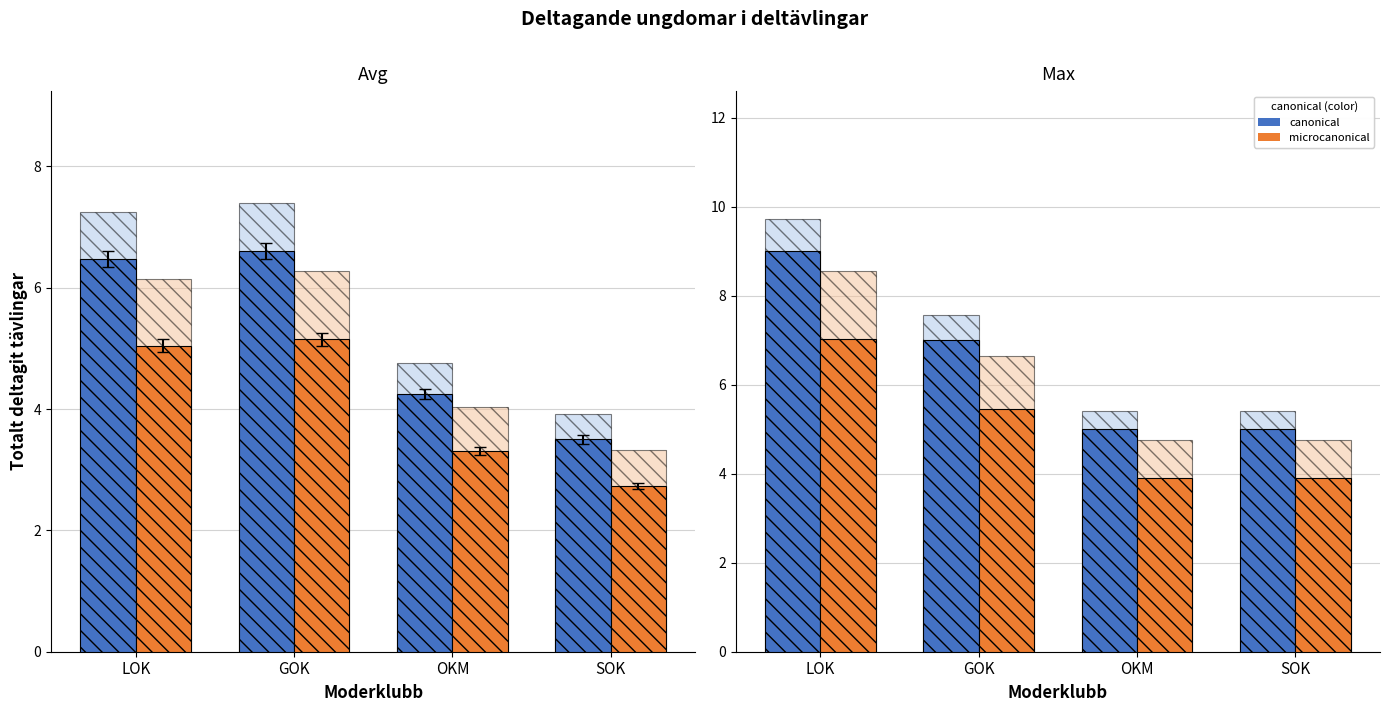

Rank the categories by microcanonical value from highest to lowest.

LOK, GOK, OKM, SOK